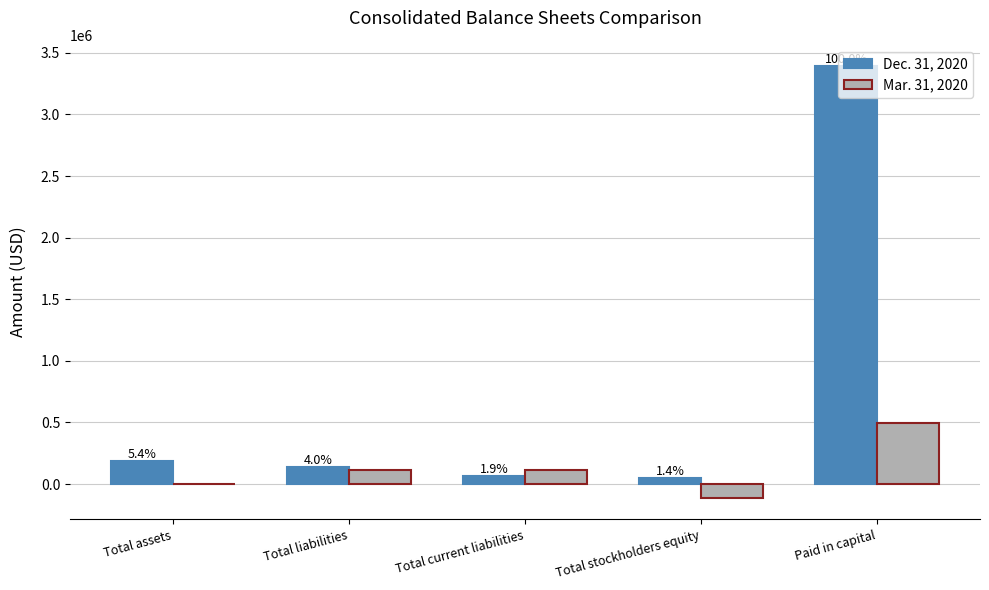

Is it true that Dec. 31, 2020 equals 5172837 at Paid in capital?

False